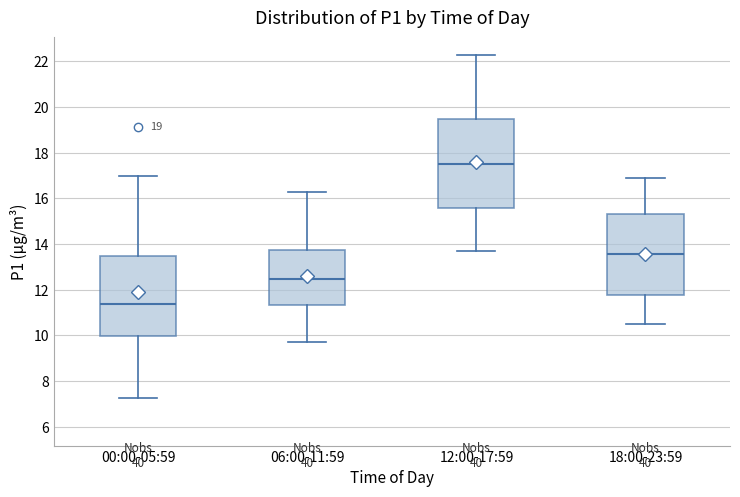

Reading left to right, read every box against the y-axis: the position of its median line, the range the box covers, and the ends of its whiskers. The values are not printed on the chart, so give them approximately, as read against the axis.

00:00-05:59: median 11.4, box 10.0 to 13.4, whiskers 7.2 to 17.0
06:00-11:59: median 12.4, box 11.4 to 13.8, whiskers 9.8 to 16.4
12:00-17:59: median 17.6, box 15.6 to 19.4, whiskers 13.8 to 22.4
18:00-23:59: median 13.6, box 11.8 to 15.4, whiskers 10.6 to 17.0